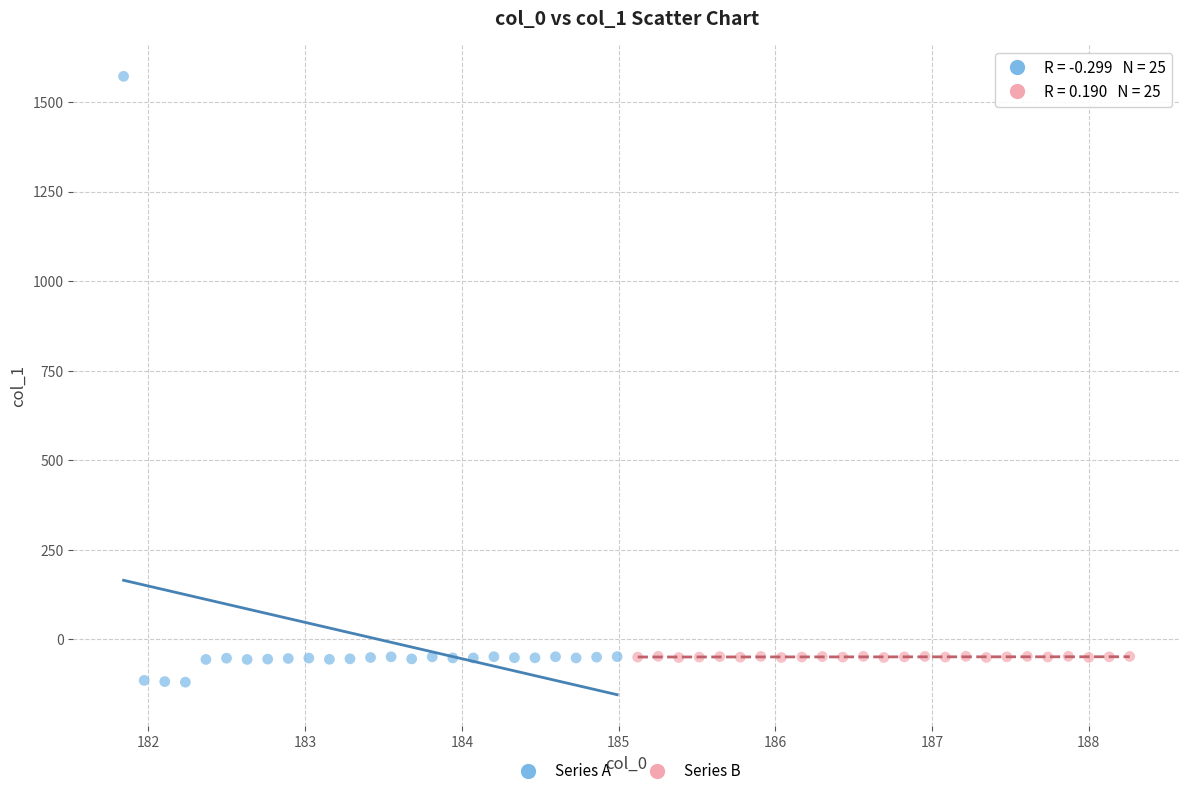

What are all the series names shown in the legend?

Series A, Series B